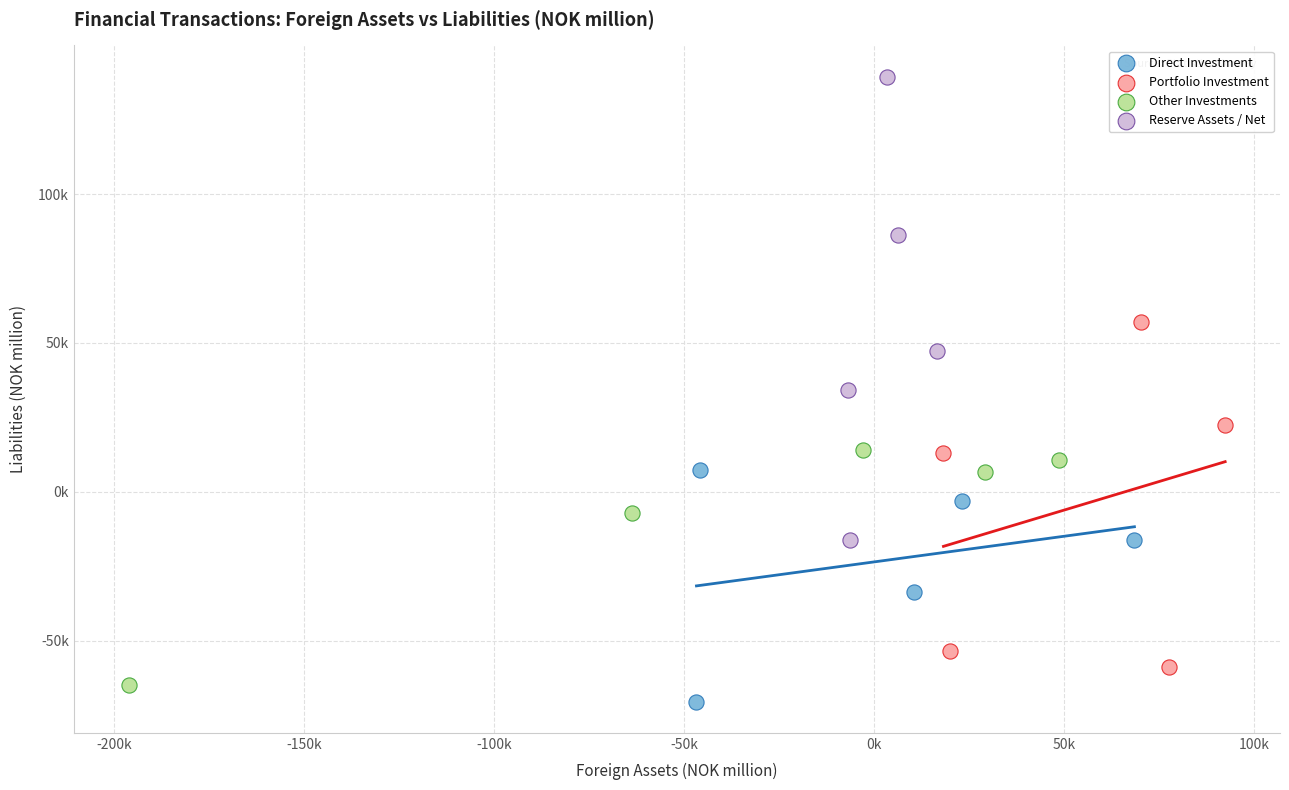

Which series has the widest spread of Y values?

Reserve Assets / Net